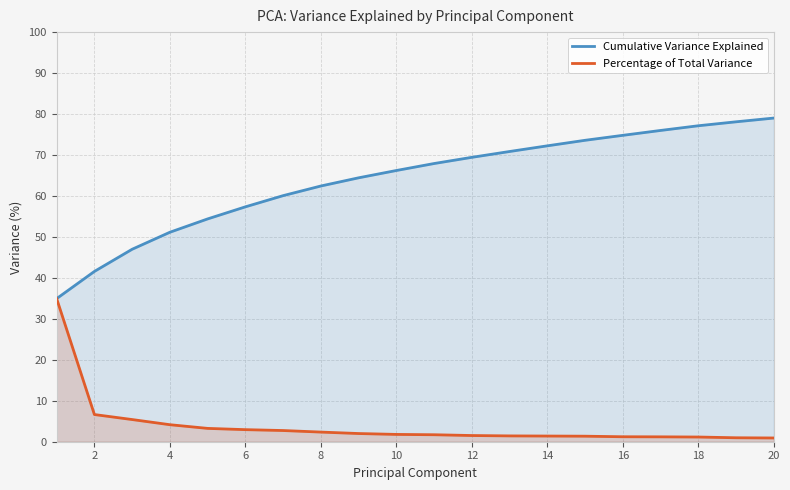

Where is Percentage of Total Variance nearest to the value 17?

2